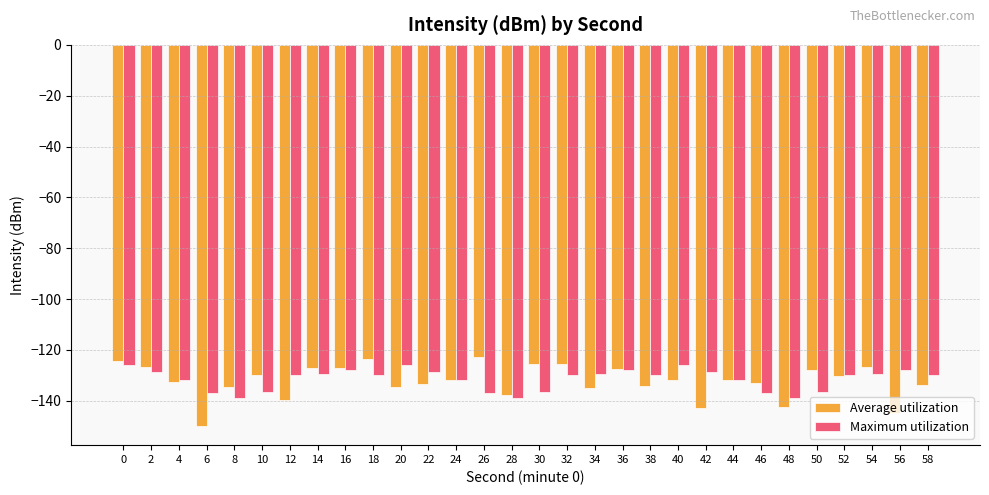

Rank the series at 56 from lowest to highest value.

Average utilization, Maximum utilization